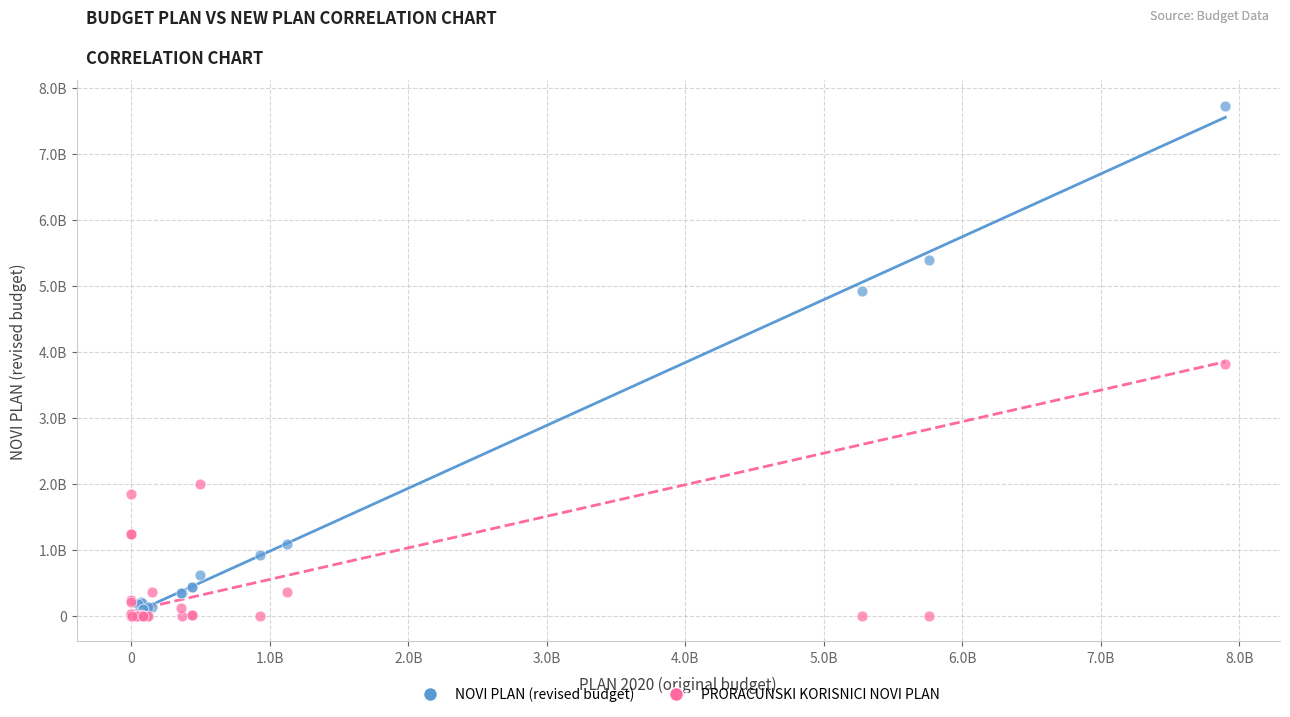

Which series contains the highest Y value?

NOVI PLAN (revised budget)